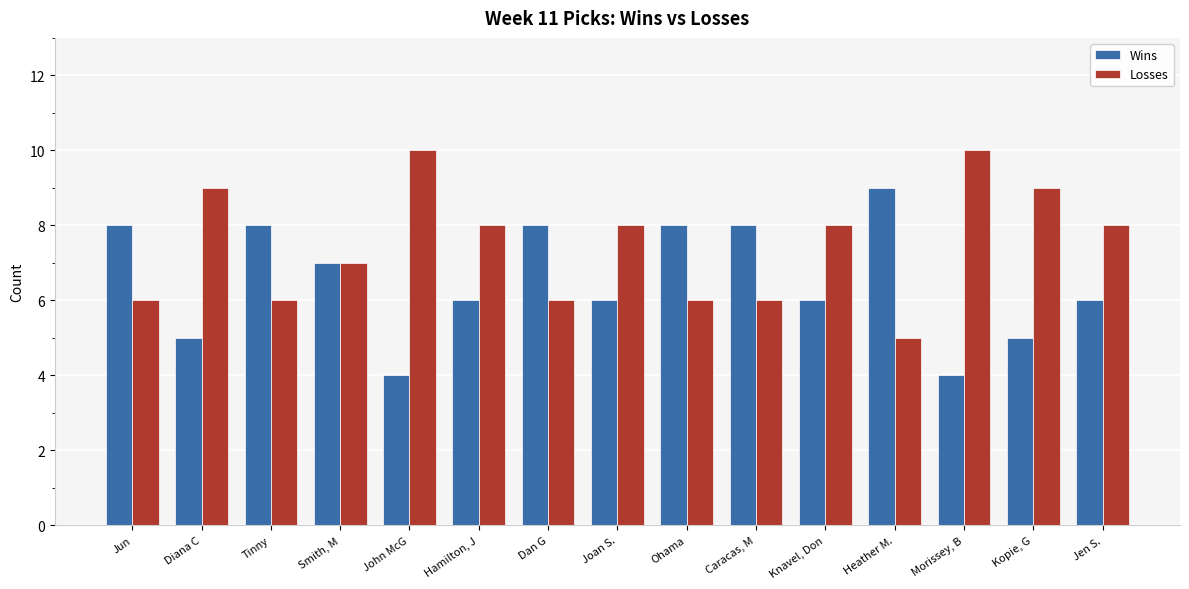

At Ohama, list the series in order from smallest to largest.

Losses, Wins